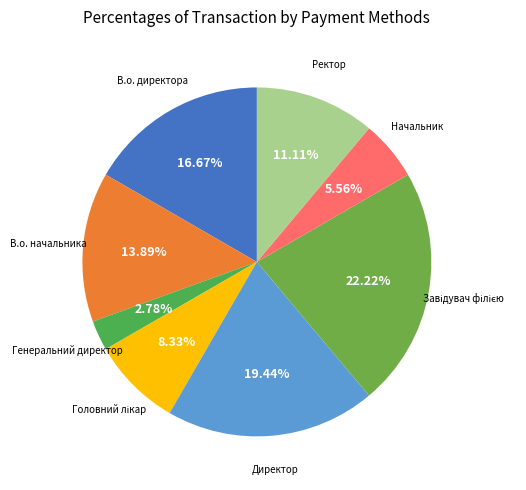

How many segments does this pie chart have?

8